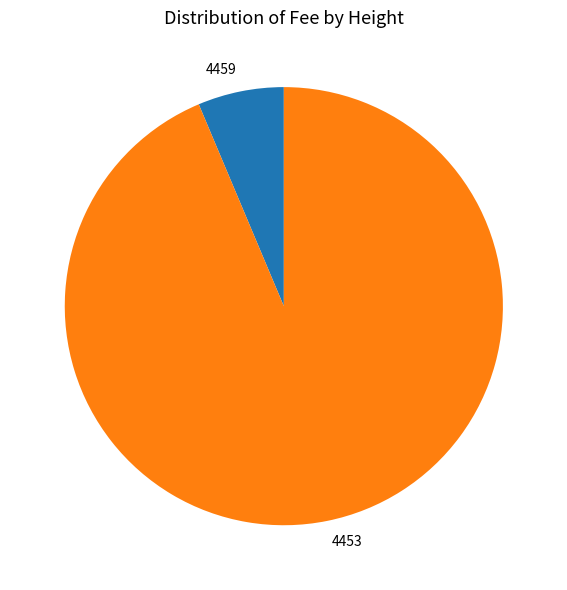

How many slices are in this pie chart?

2